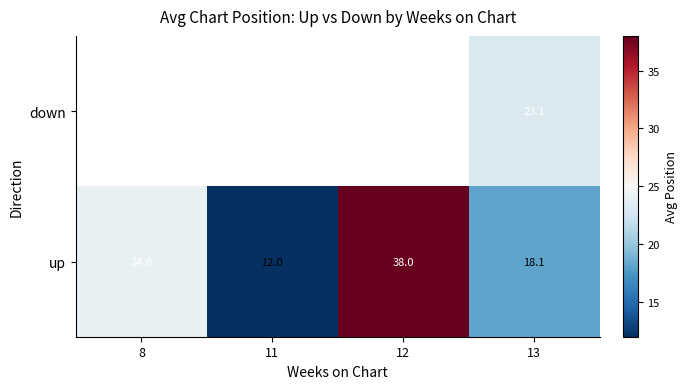

How many data points in up are less than 24?

2